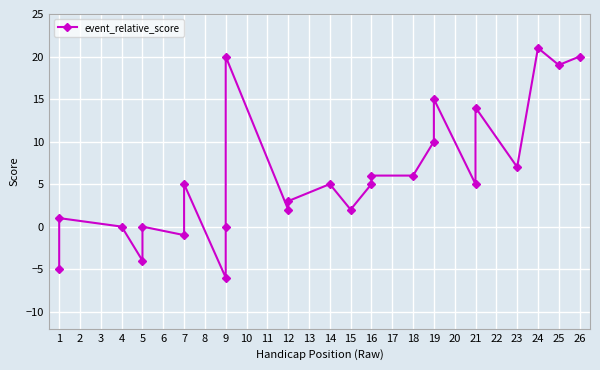

Reading left to right, transcribe all the data shown in this chart.

-5	1	0	-4	0	-1	5	-6	0	20	2	3	5	2	5	6	6	10	15	5	14	7	21	19	20